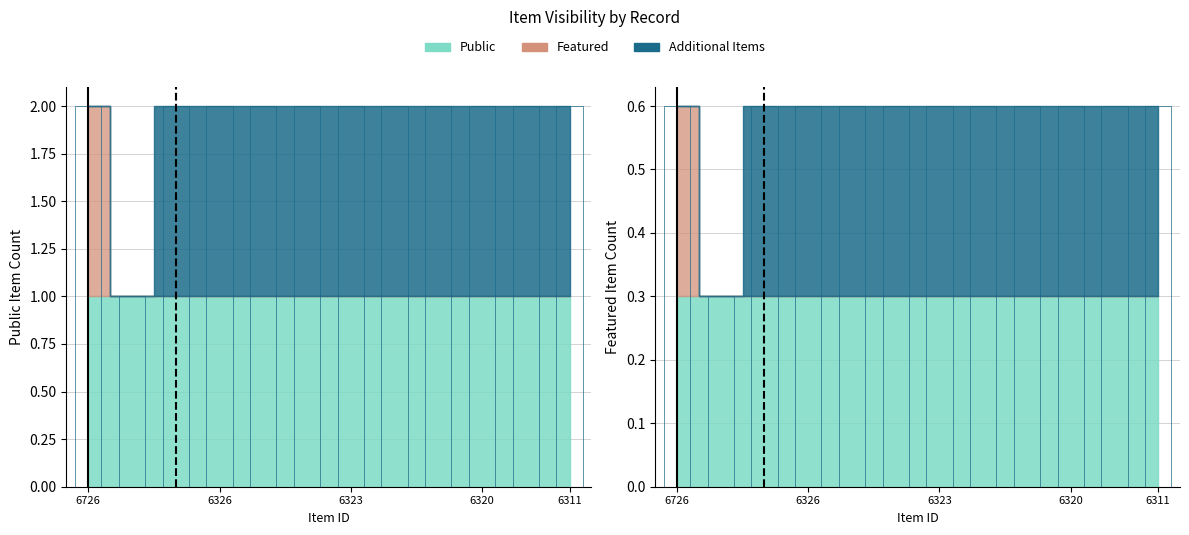

What value does the Public series have at 6321?

1